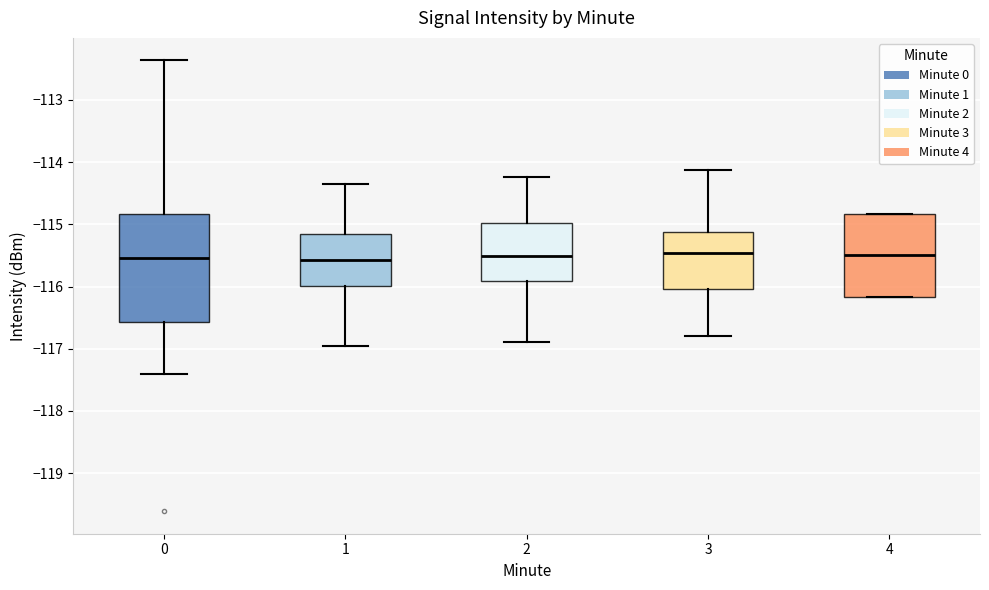

Comparing the boxes themselves (not the whiskers), which one is the tallest?

0